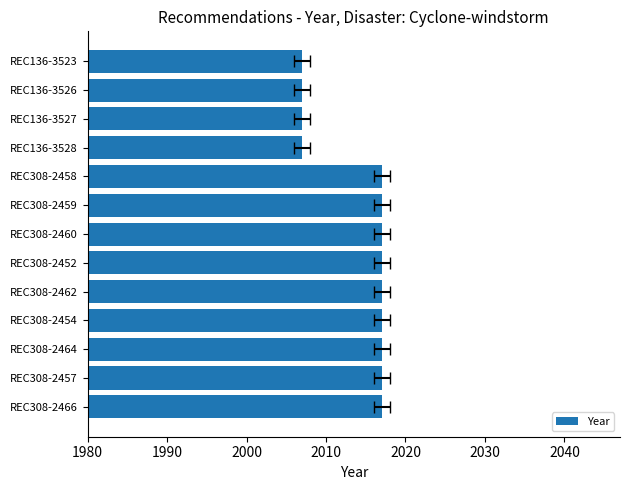

Reading left to right, transcribe all the data shown in this chart.

2017	2017	2017	2017	2017	2017	2017	2017	2017	2007	2007	2007	2007